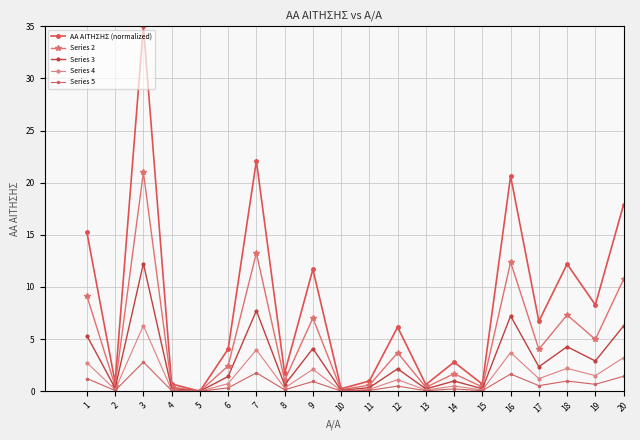

What is the value of the Series 3 point at the 15th from the left?

0.2